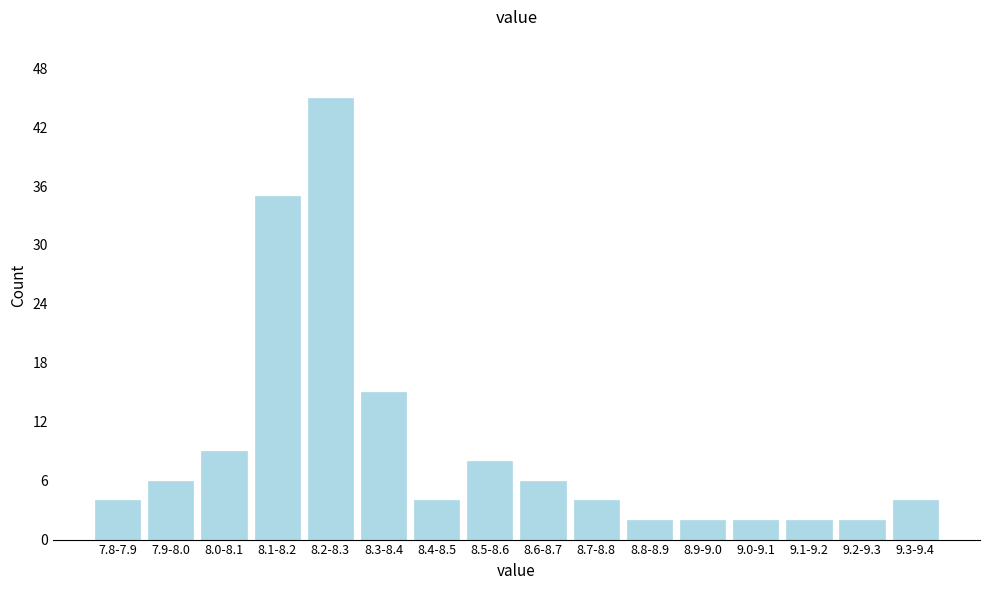

Reading left to right, transcribe all the data shown in this chart.

7.8-7.9=4	7.9-8.0=6	8.0-8.1=9	8.1-8.2=35	8.2-8.3=45	8.3-8.4=15	8.4-8.5=4	8.5-8.6=8	8.6-8.7=6	8.7-8.8=4	8.8-8.9=2	8.9-9.0=2	9.0-9.1=2	9.1-9.2=2	9.2-9.3=2	9.3-9.4=4